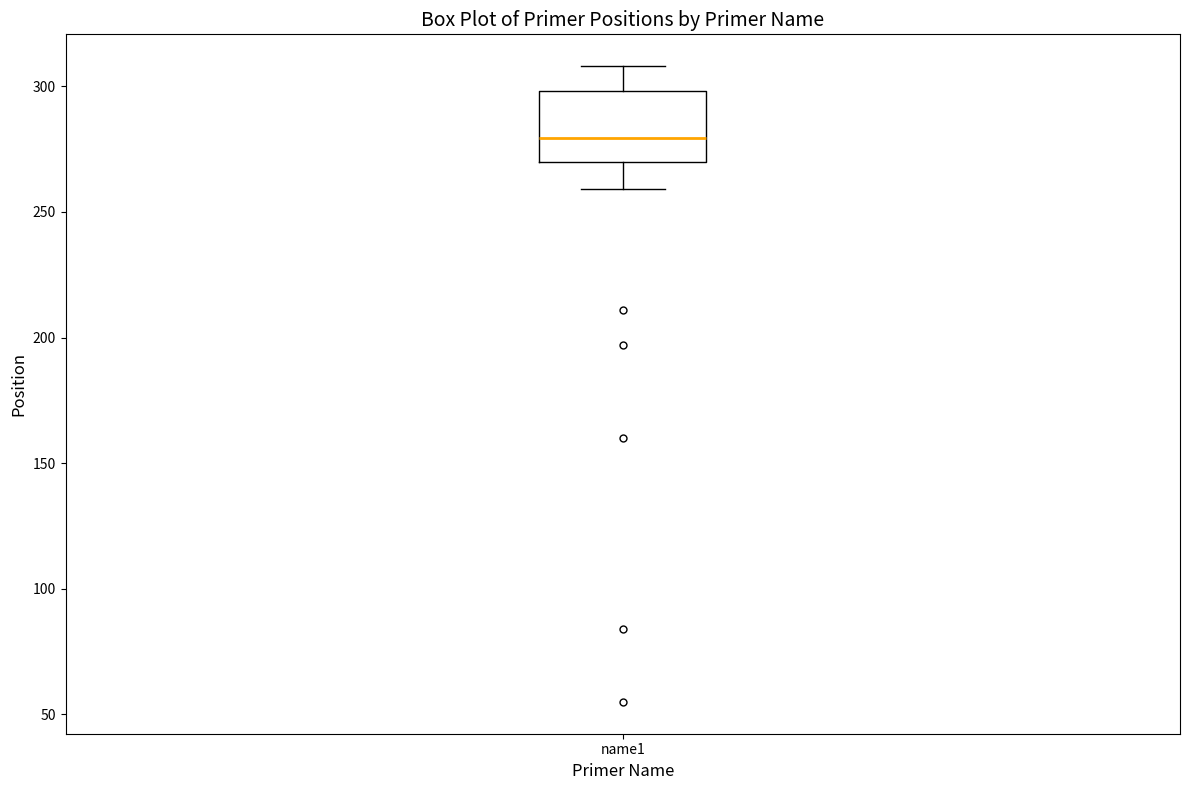

Transcribe this box plot: give where the median line is, the range the box spans, and where the two whiskers end, as read against the y-axis. The values are not printed on the chart, so give them approximately, as read against the axis.

median 280, box 270 to 300, whiskers 260 to 310